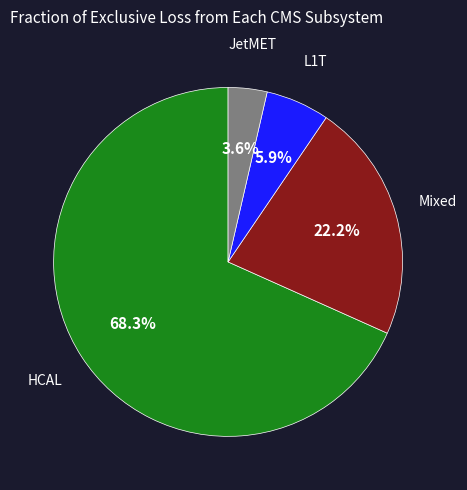

To the nearest percent, what is the difference between the largest and smallest slice percentages?

65%